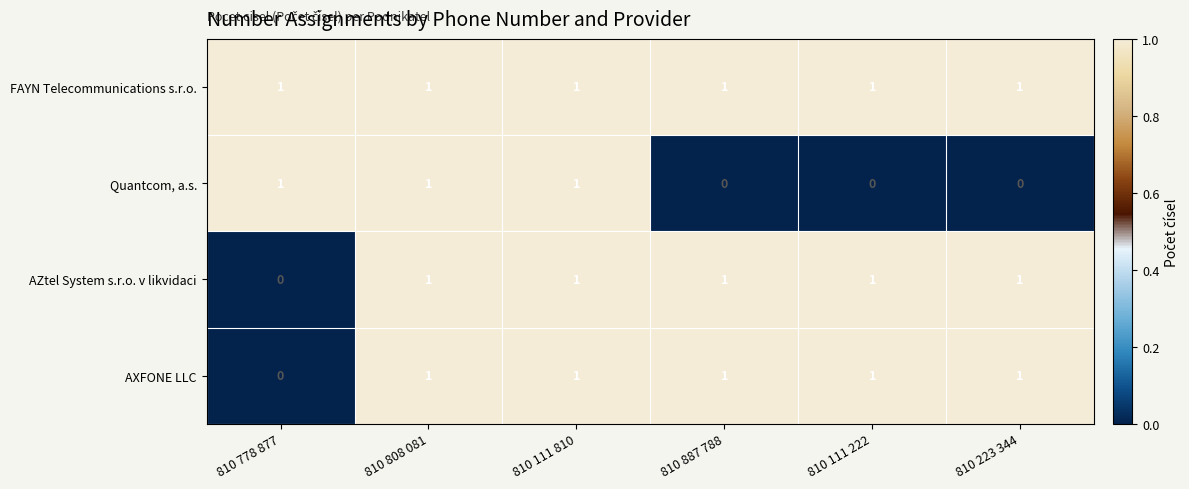

What is the total value across all series at 810 808 081?

4